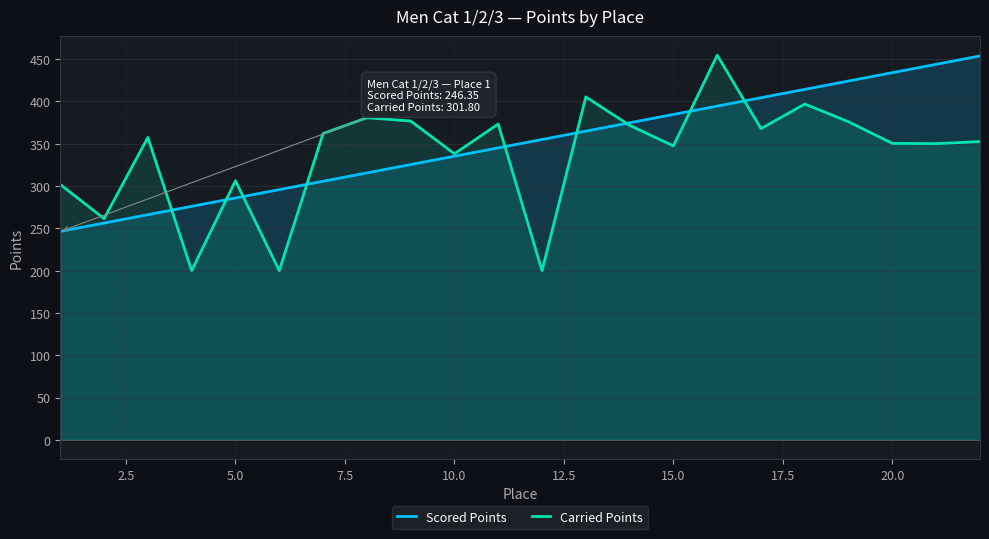

Which series has the widest spread of values?

Carried Points